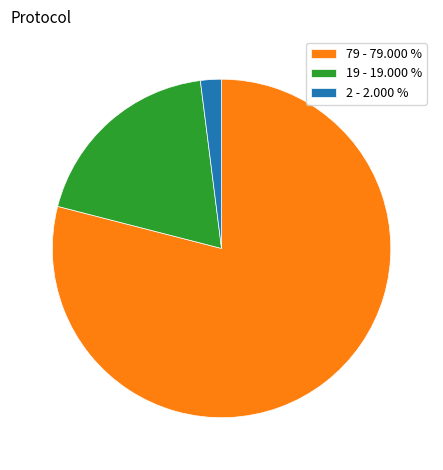

Combined, do 19 - 19.000 % and 2 - 2.000 % account for over 50%?

No